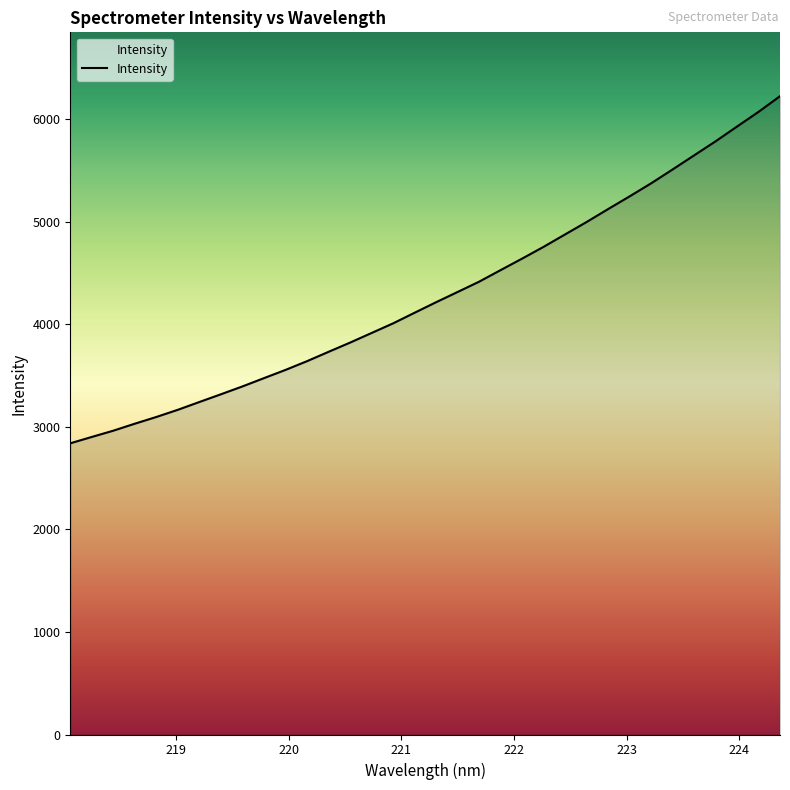

True or false: there are more than 2 points higher than both neighbors.

False